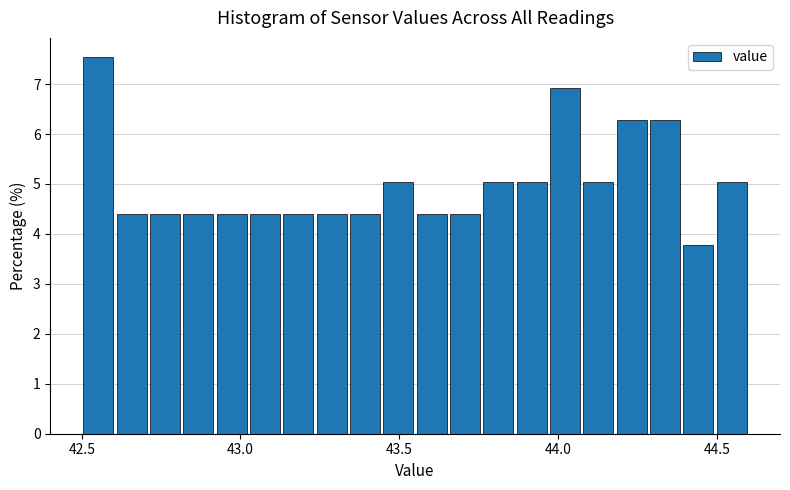

Around what value on the x-axis is the tallest bar? Give the approximate position of its centre, as read against the axis.

42.55